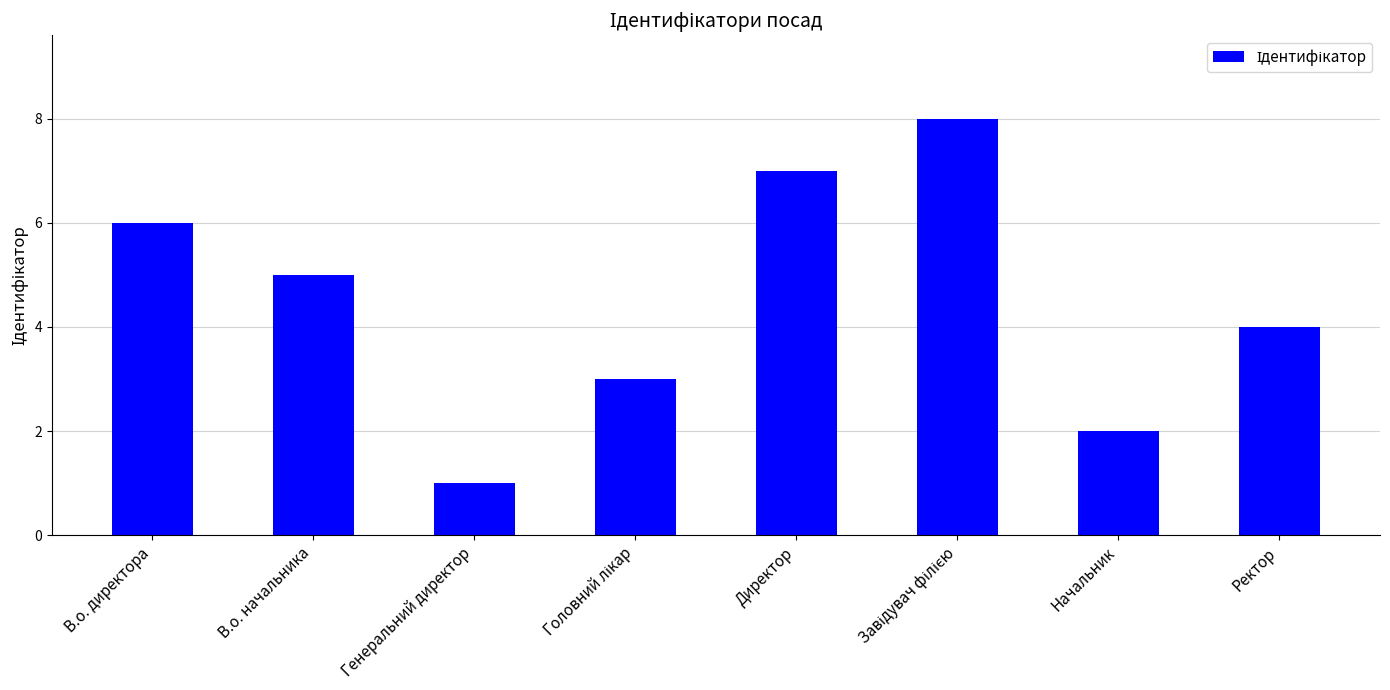

What value does the data have at Ректор?

4